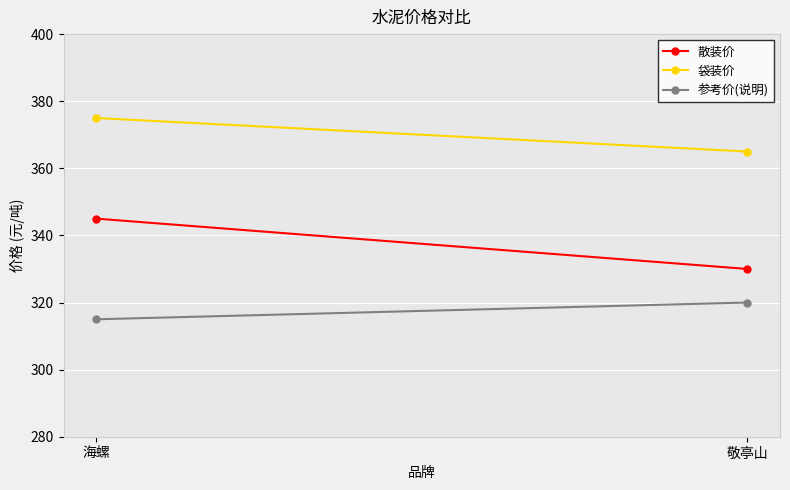

Is the value of 散装价 at 敬亭山 greater than the value of 袋装价 at 海螺?

No